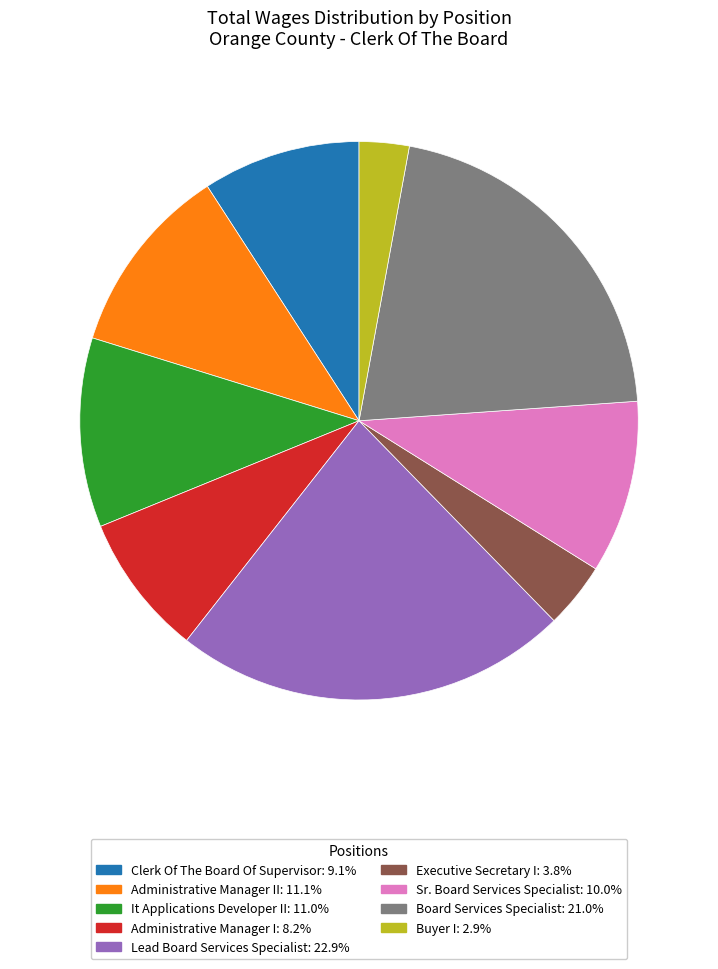

Is there any slice that represents more than half of the pie?

No